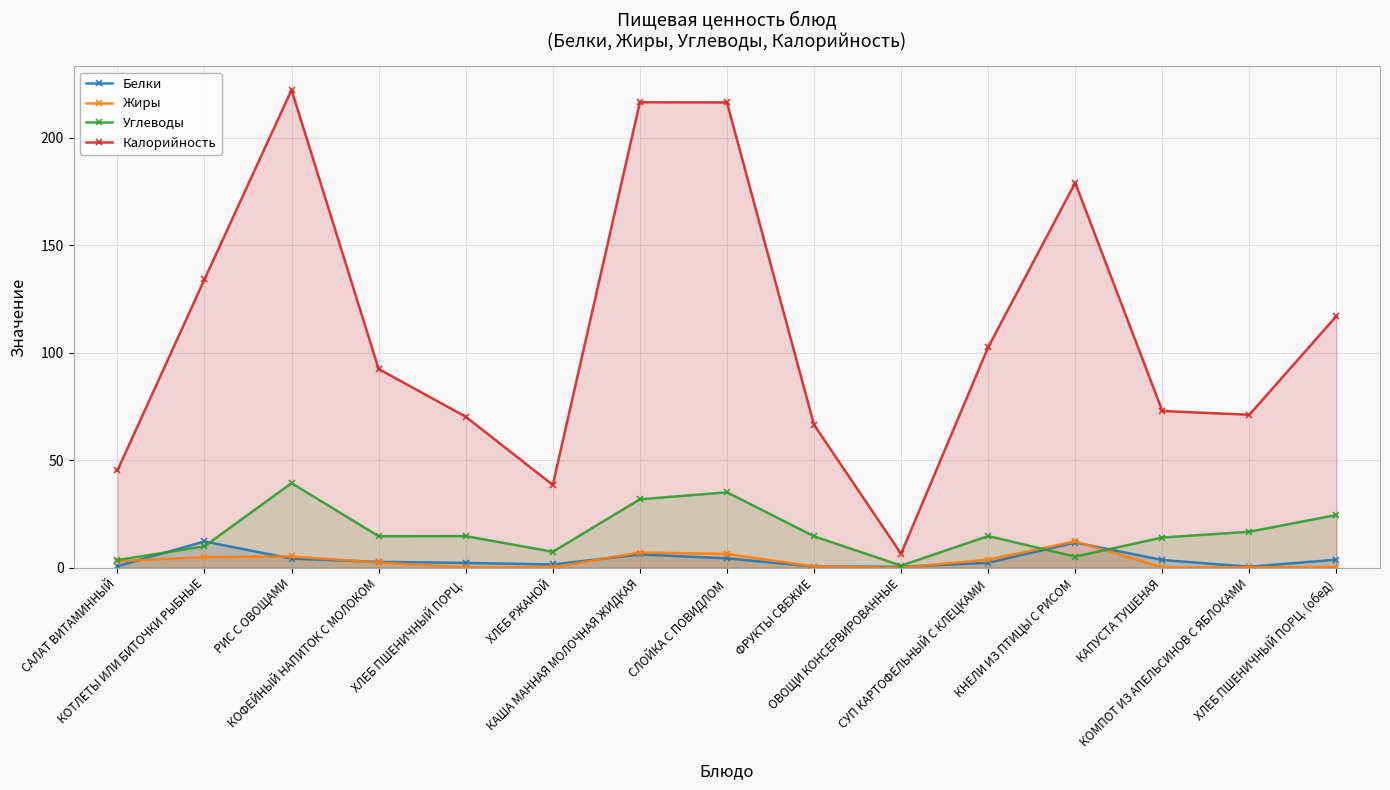

What is the average value of the Калорийность series?

110.2